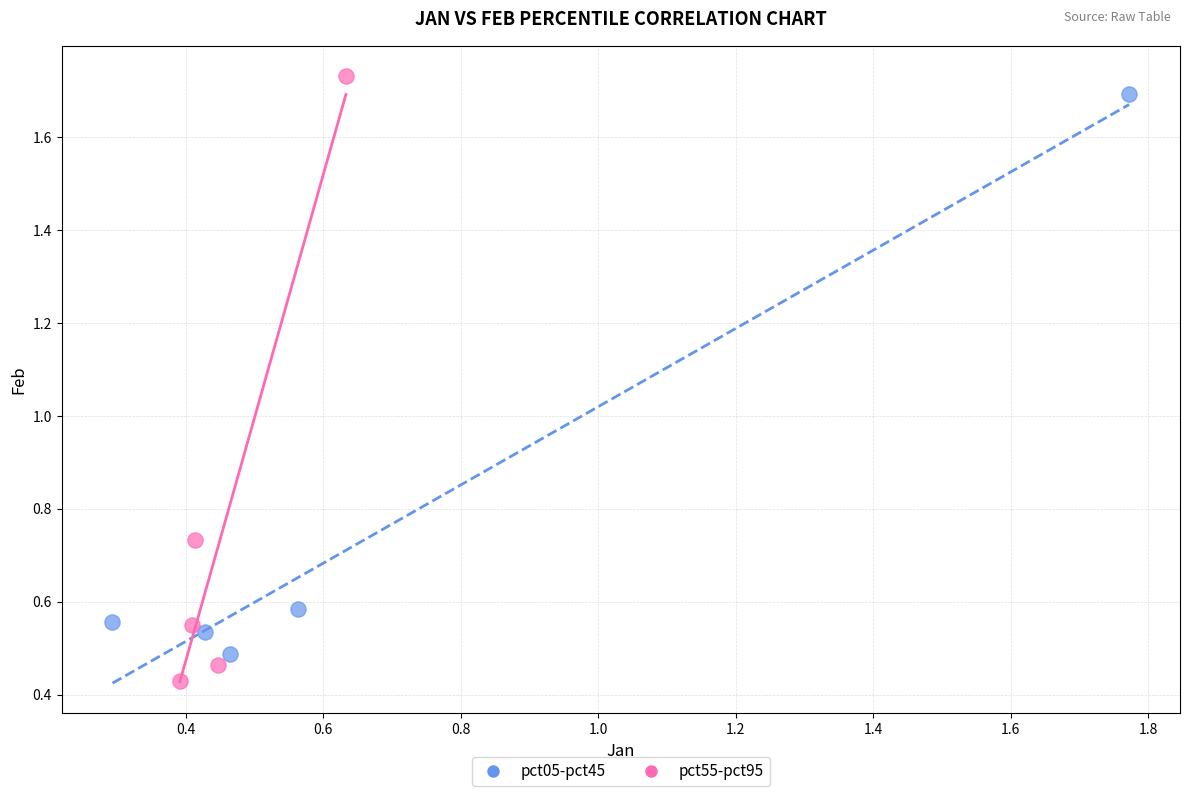

Which series has the widest spread of Y values?

pct55-pct95